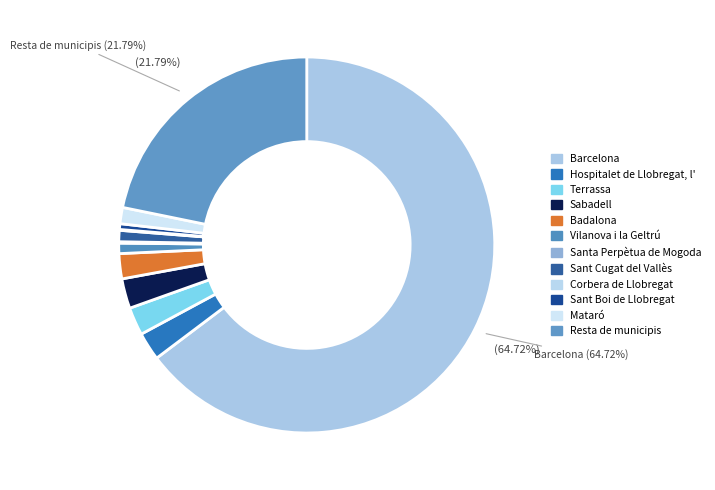

How many segments does this pie chart have?

12